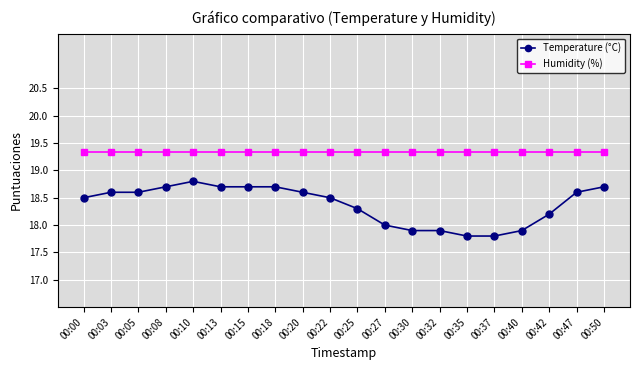

At which label is Temperature (°C) closest to 18?

00:27